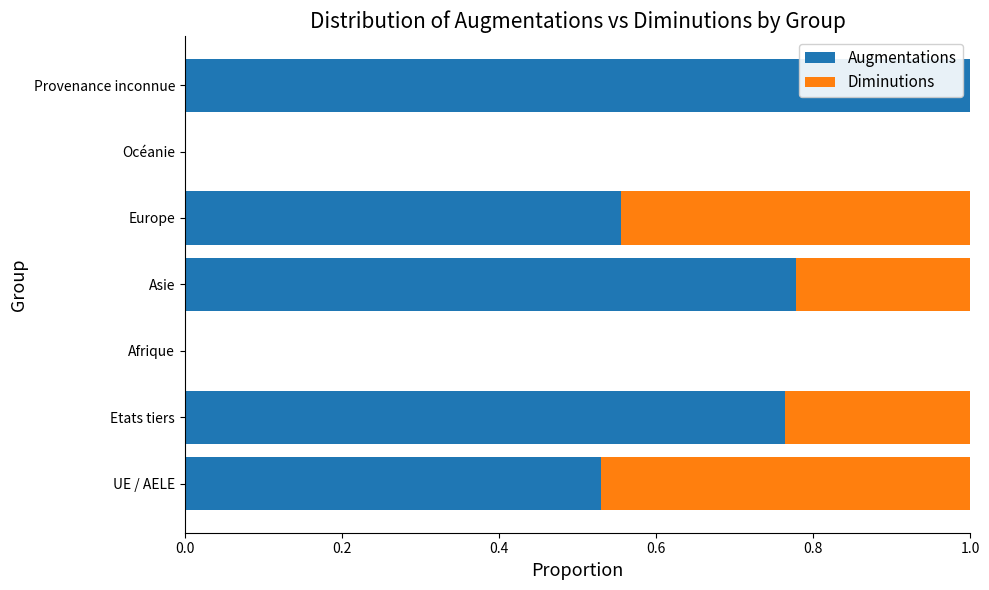

What is the highest value of the Augmentations series?

1.0